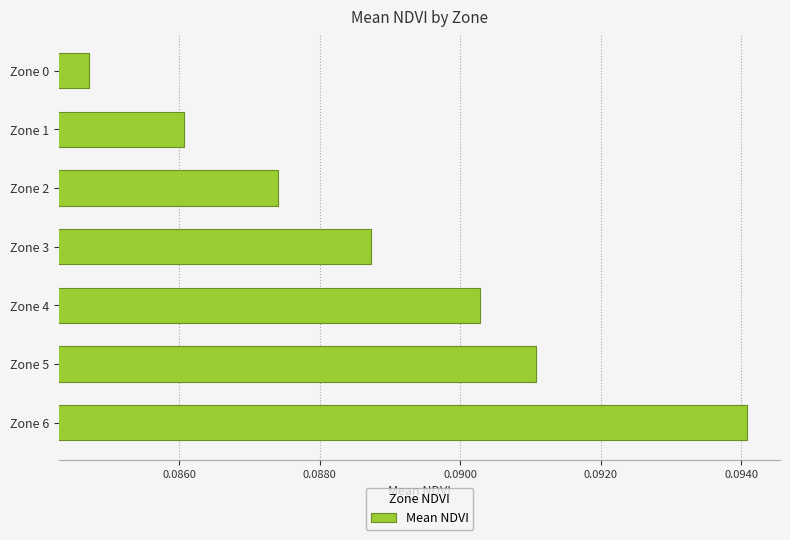

True or false: the data shows 0.0 at Zone 3.

False